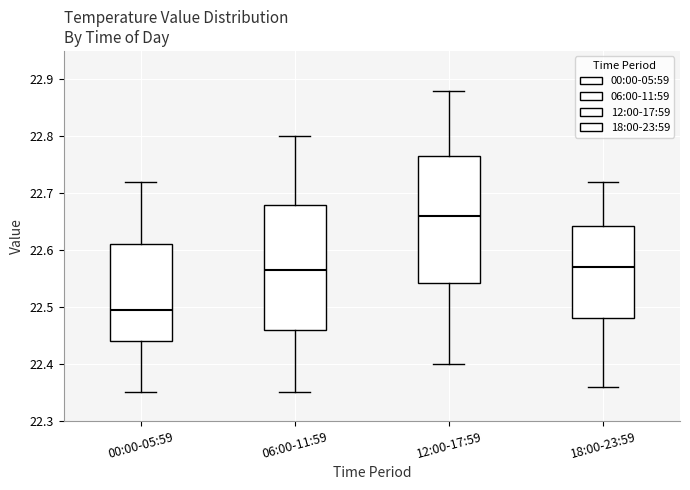

Reading left to right, transcribe this box plot: for each box, give where its median line is, the range the box spans, and where its two whiskers end, as read against the y-axis. The values are not printed on the chart, so give them approximately, as read against the axis.

00:00-05:59: median 22.50, box 22.44 to 22.61, whiskers 22.35 to 22.72
06:00-11:59: median 22.57, box 22.46 to 22.68, whiskers 22.35 to 22.80
12:00-17:59: median 22.66, box 22.54 to 22.77, whiskers 22.40 to 22.88
18:00-23:59: median 22.57, box 22.48 to 22.64, whiskers 22.36 to 22.72